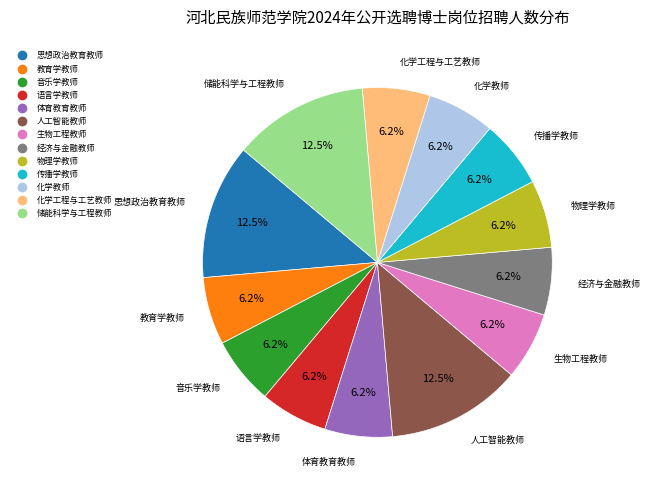

True or false: 经济与金融教师 accounts for 6% of the total.

True